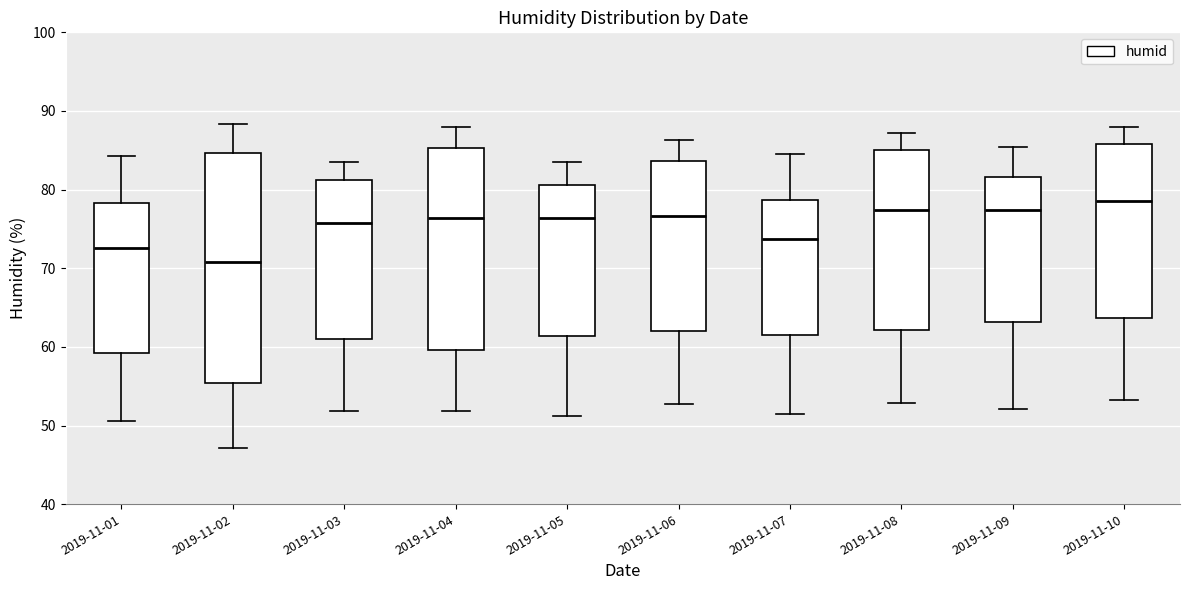

Which box is the tallest, from its lower edge to its upper edge?

2019-11-02